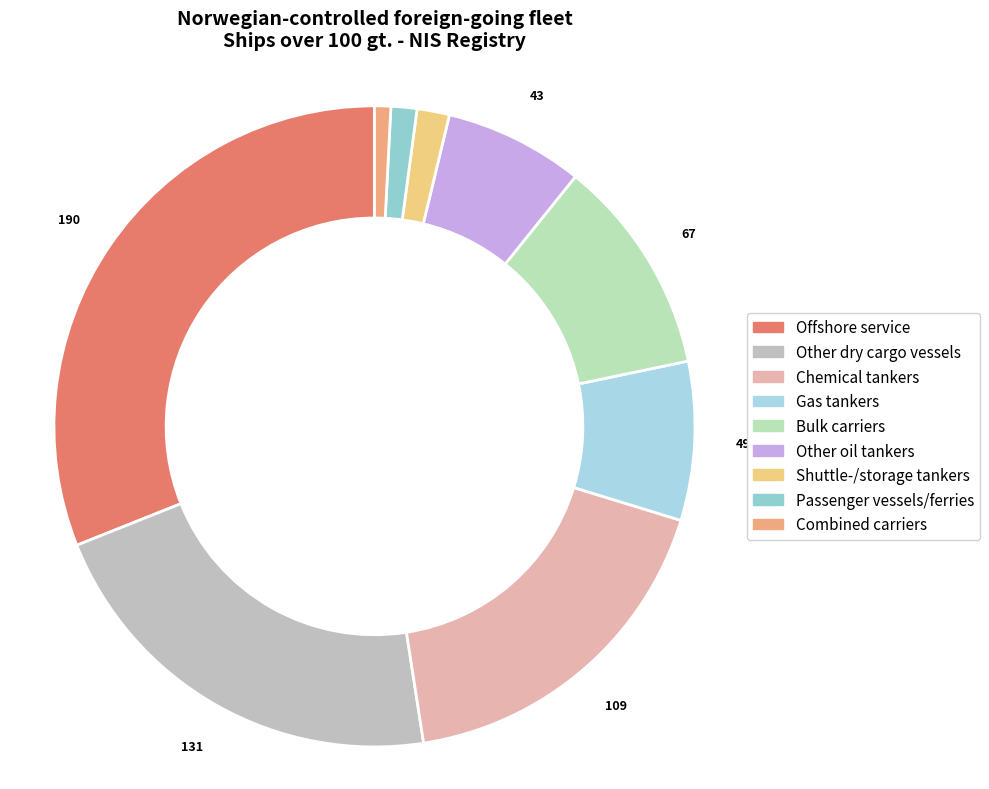

Which slice is the largest?

Offshore service